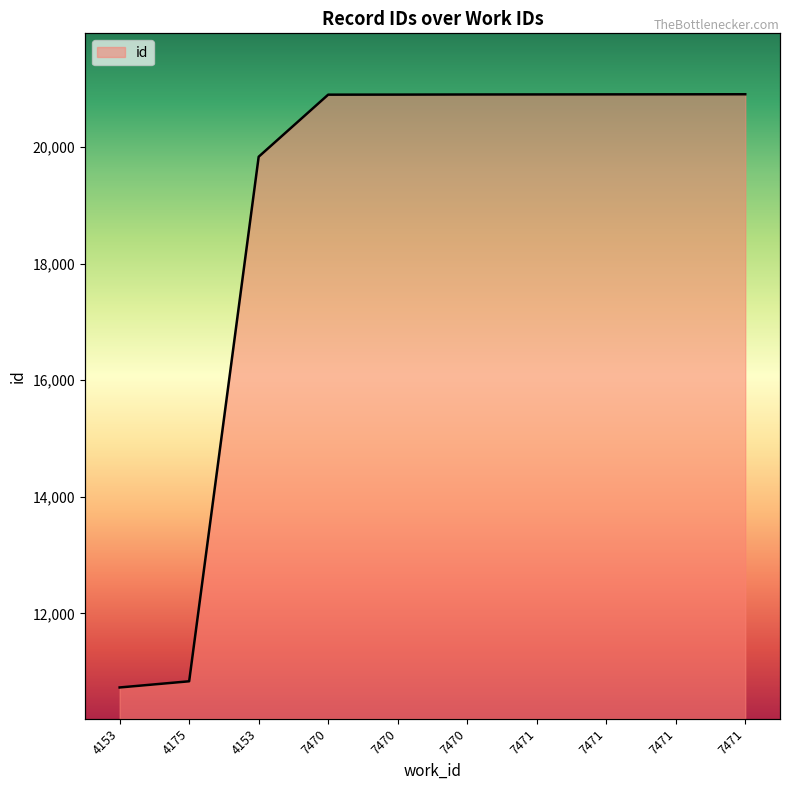

The value at 7471 is 7348. True or false?

False